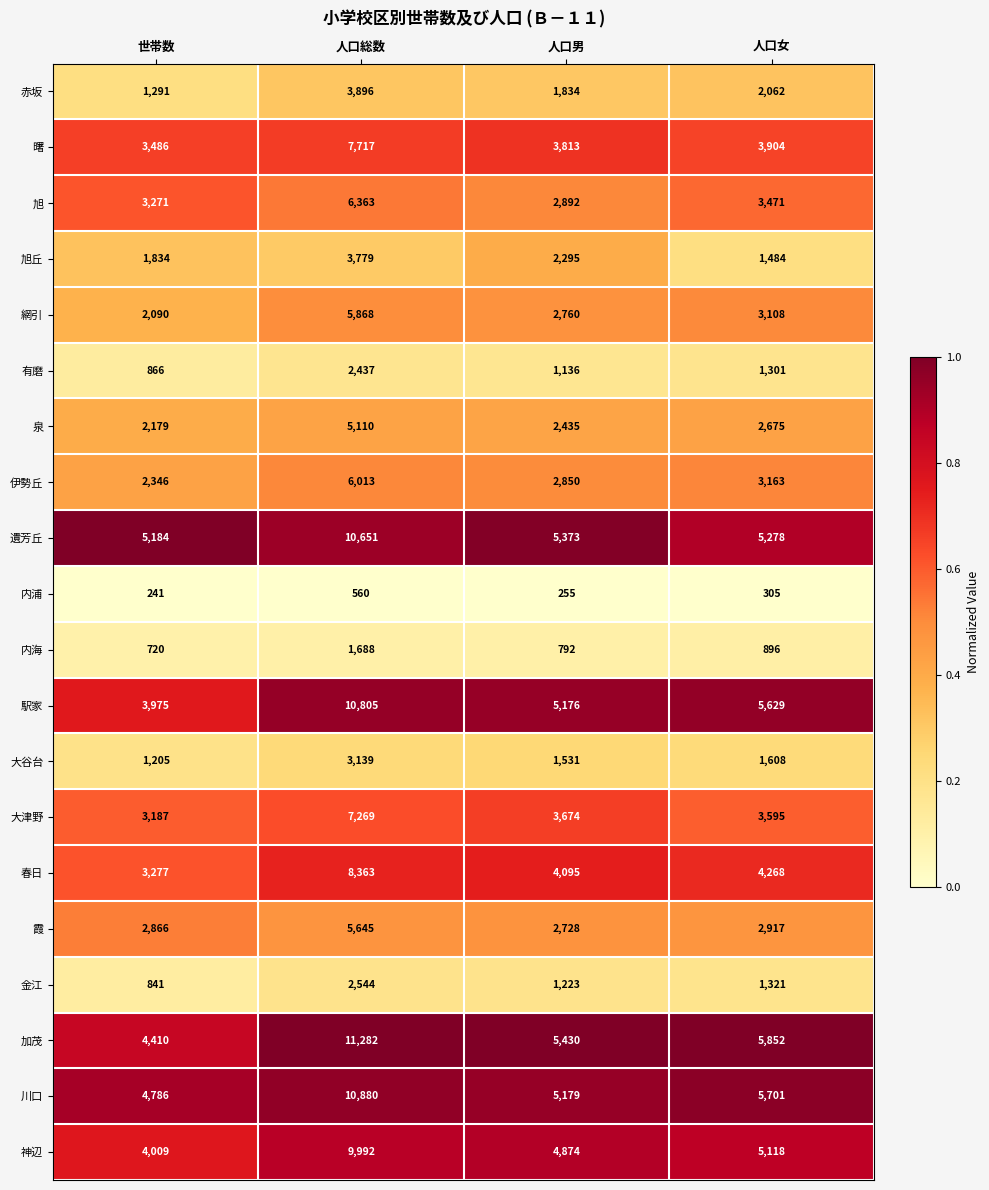

What is the total value across all series at 人口女?

63656